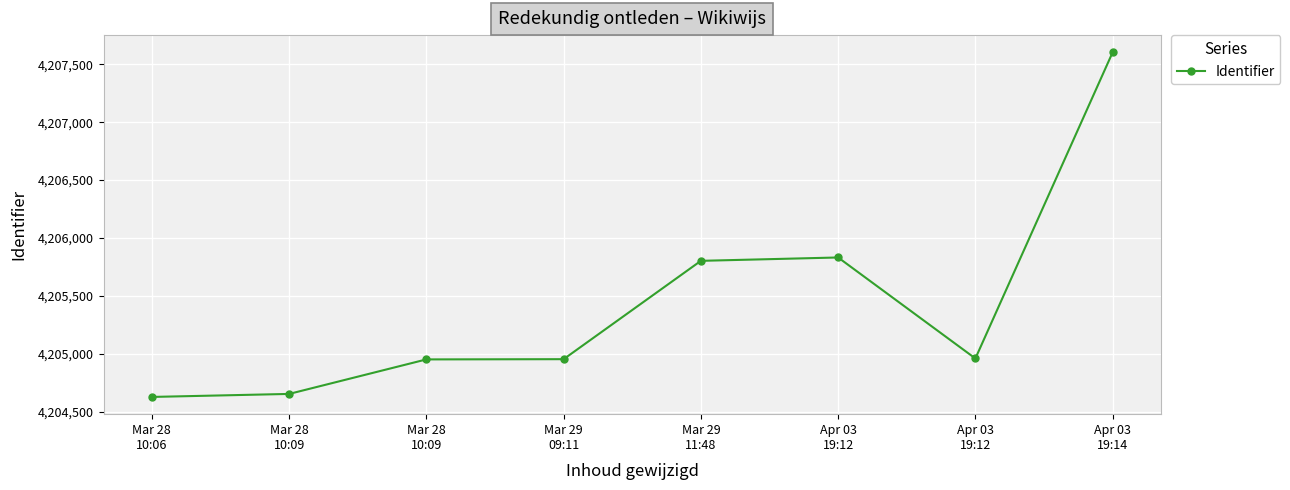

What is the label of the 7th point from the left?

Apr 03
19:12